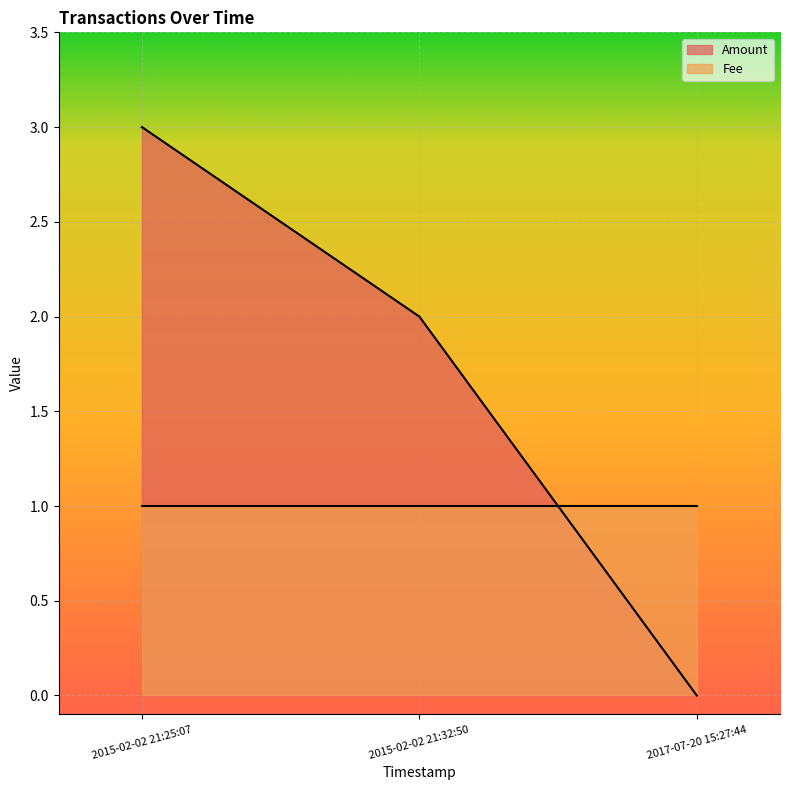

What is the total value across all series at 2015-02-02 21:25:07?

4